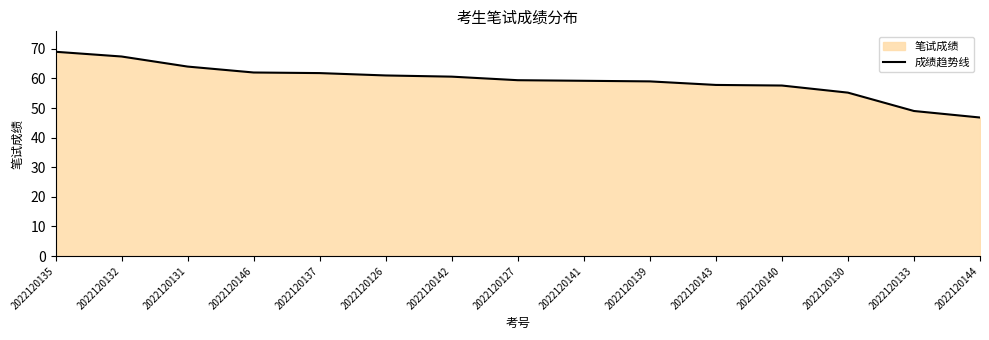

Between 2022120142 and 2022120126, which is larger?

2022120126